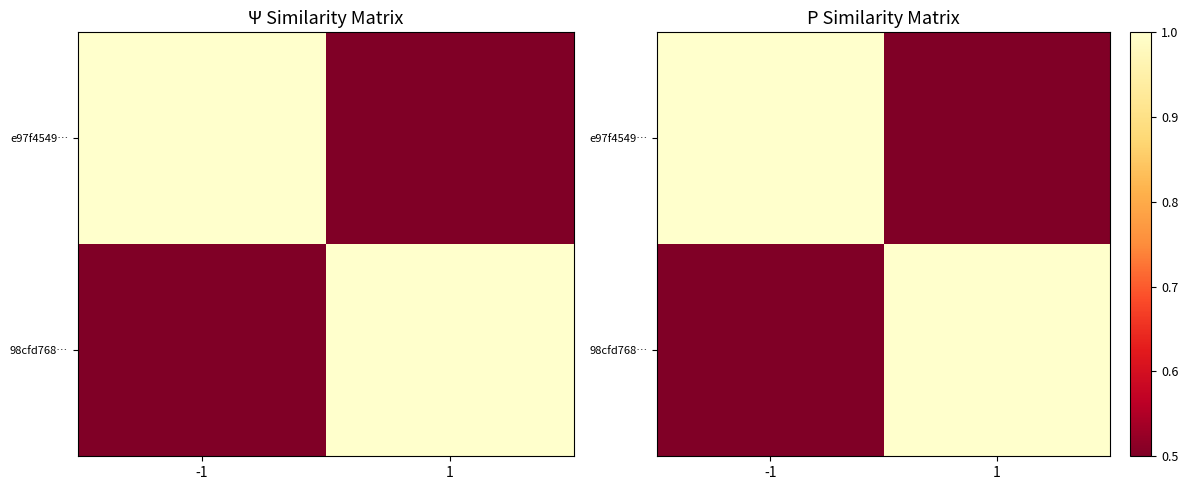

True or false: 98cfd768… has a value of -0.5 at -1.

False